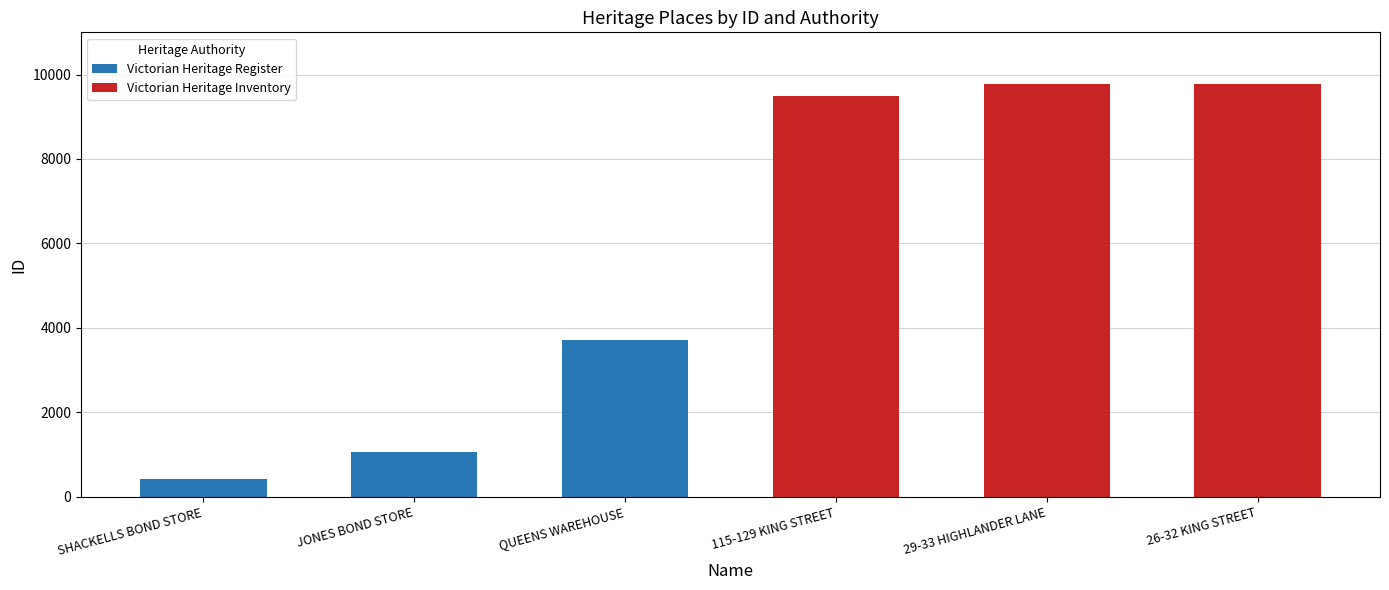

What is the sum of all Victorian Heritage Register values?

5207